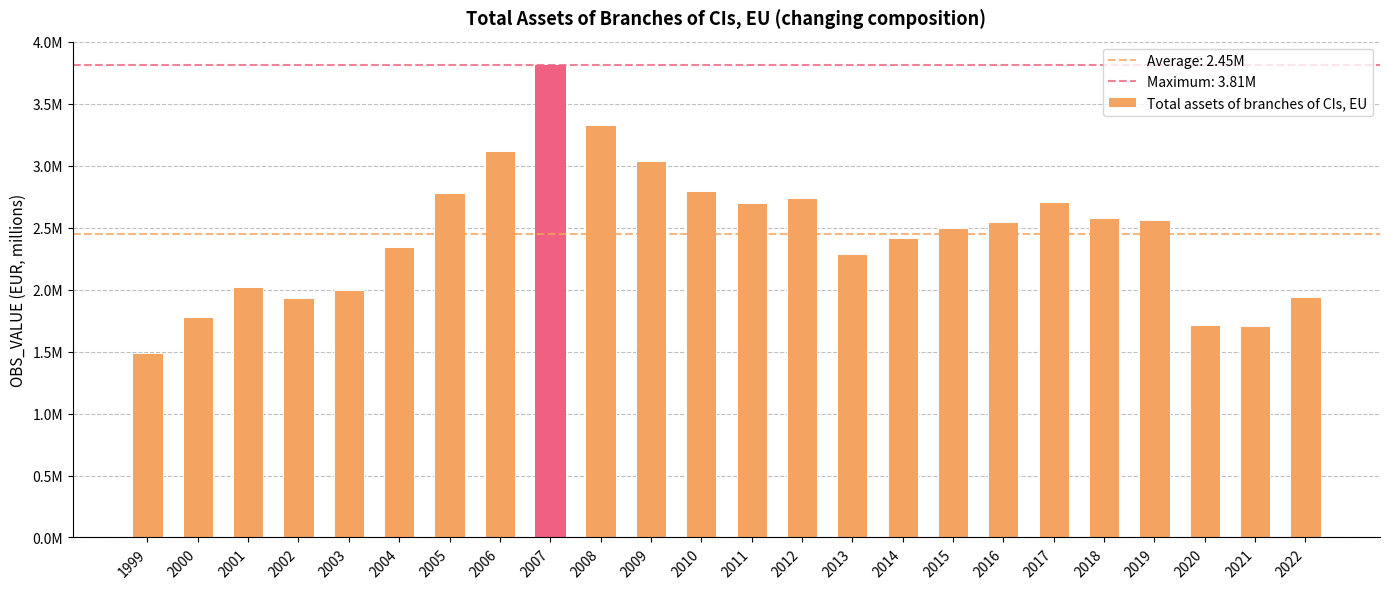

What is the difference between the values at 2021 and 2013?

579634.8